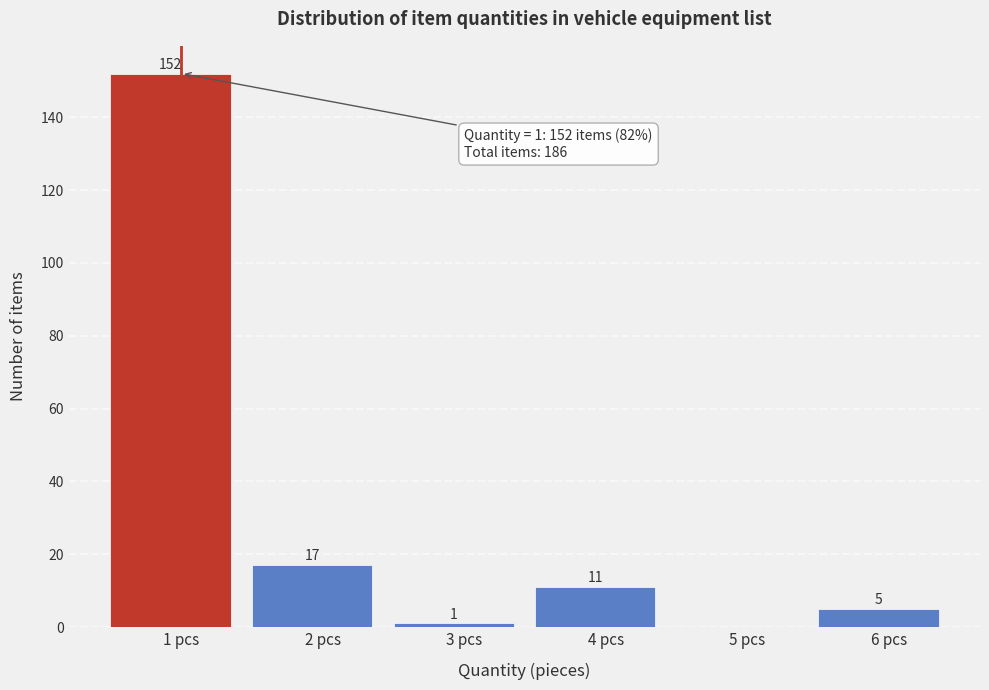

Reading left to right, list all the values displayed in this chart.

1 pcs=152	2 pcs=17	3 pcs=1	4 pcs=11	5 pcs=0	6 pcs=5